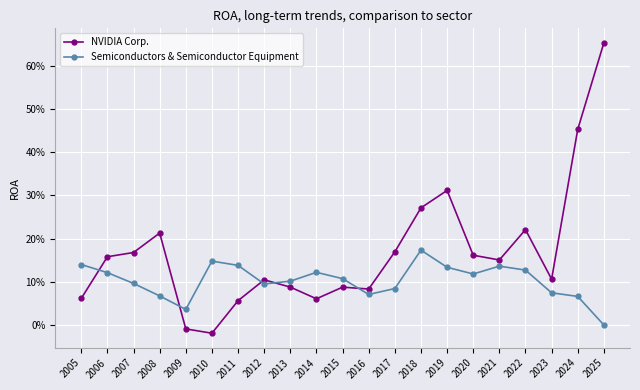

What are all the series names shown in the legend?

NVIDIA Corp., Semiconductors & Semiconductor Equipment